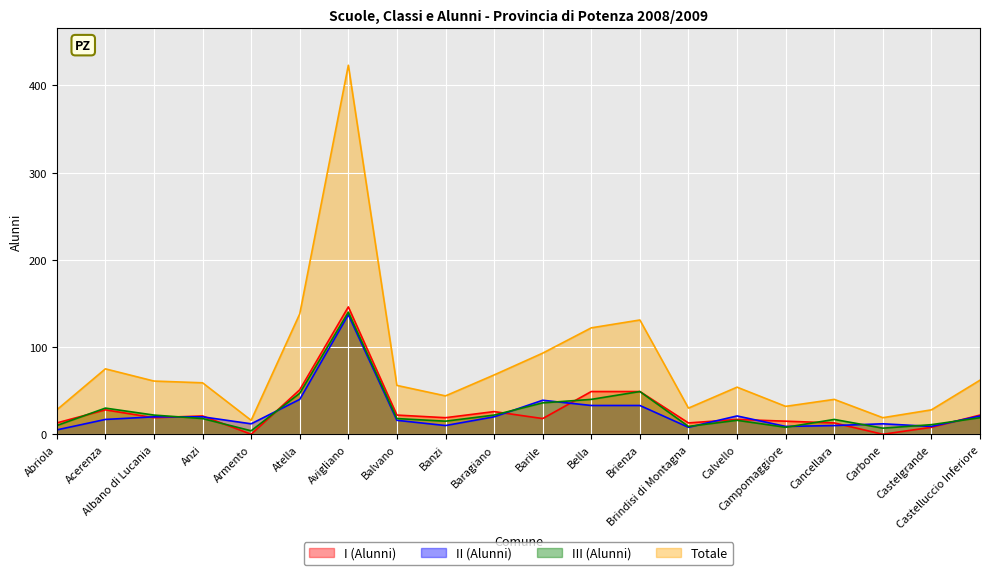

How many values in the Totale series exceed 59?

9